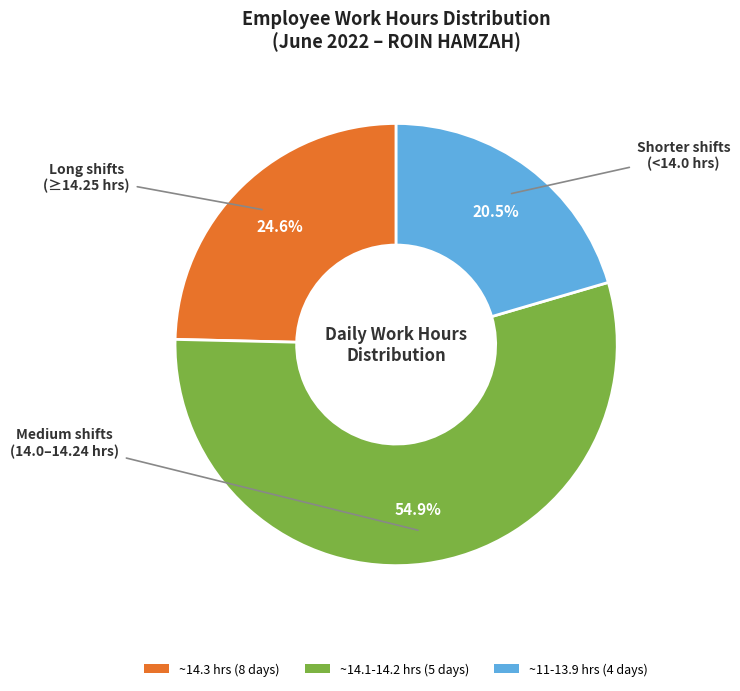

Is there a majority slice in this chart?

Yes